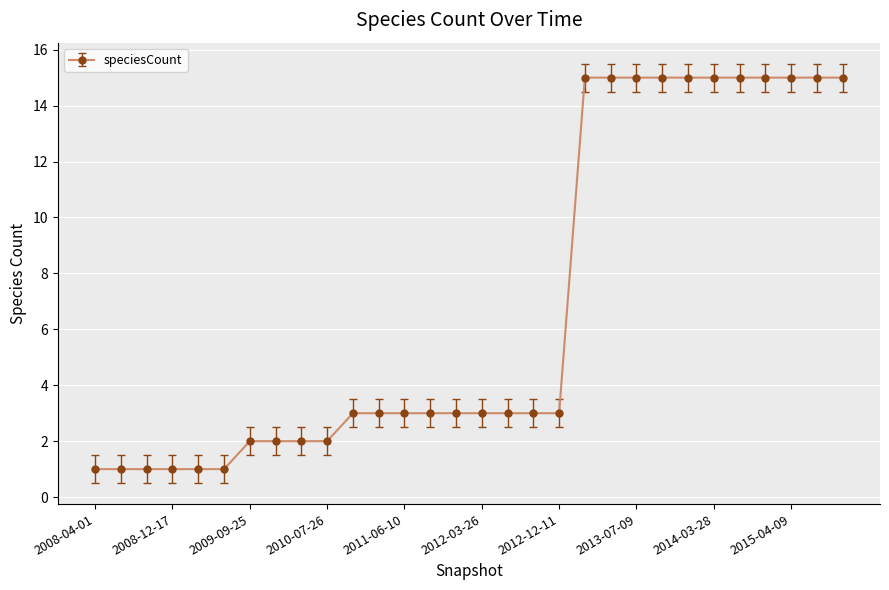

What is the maximum value shown in the chart?

15